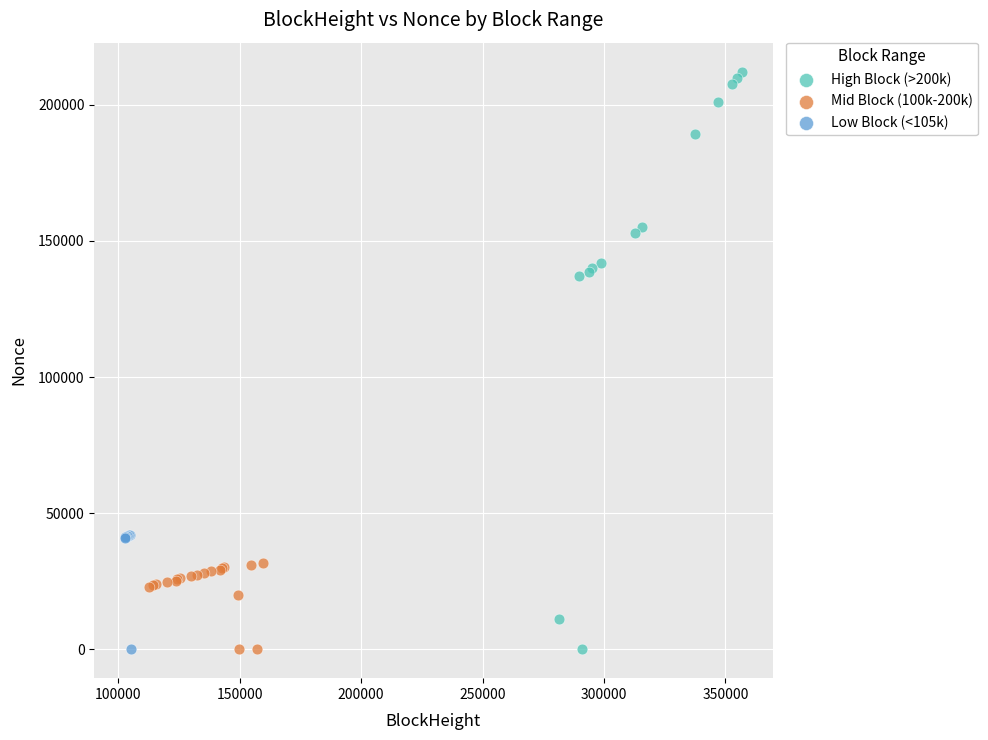

What are all the series names shown in the legend?

High Block (>200k), Mid Block (100k-200k), Low Block (<105k)